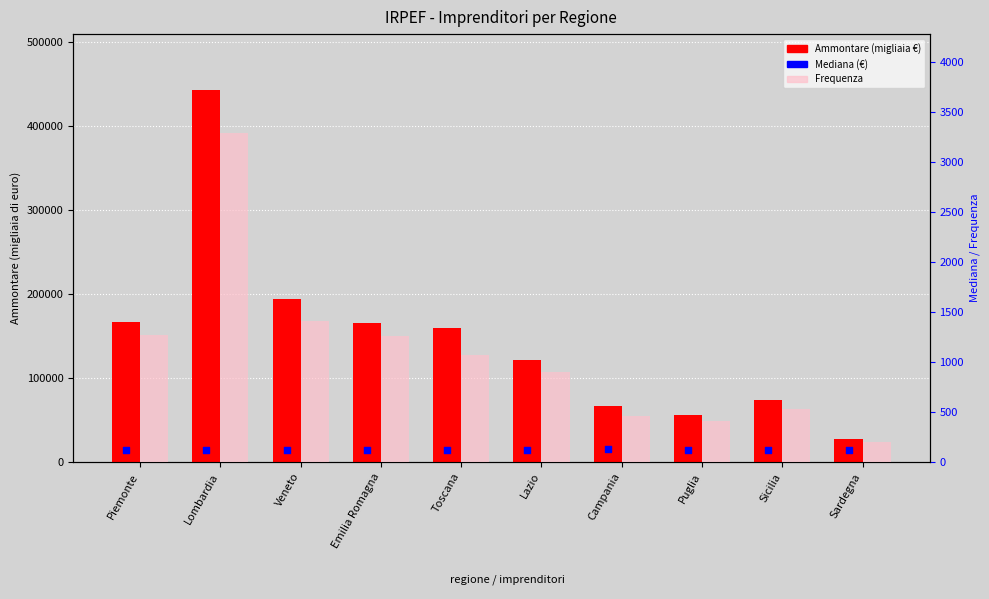

At how many categories does at least one series exceed 297013?

1